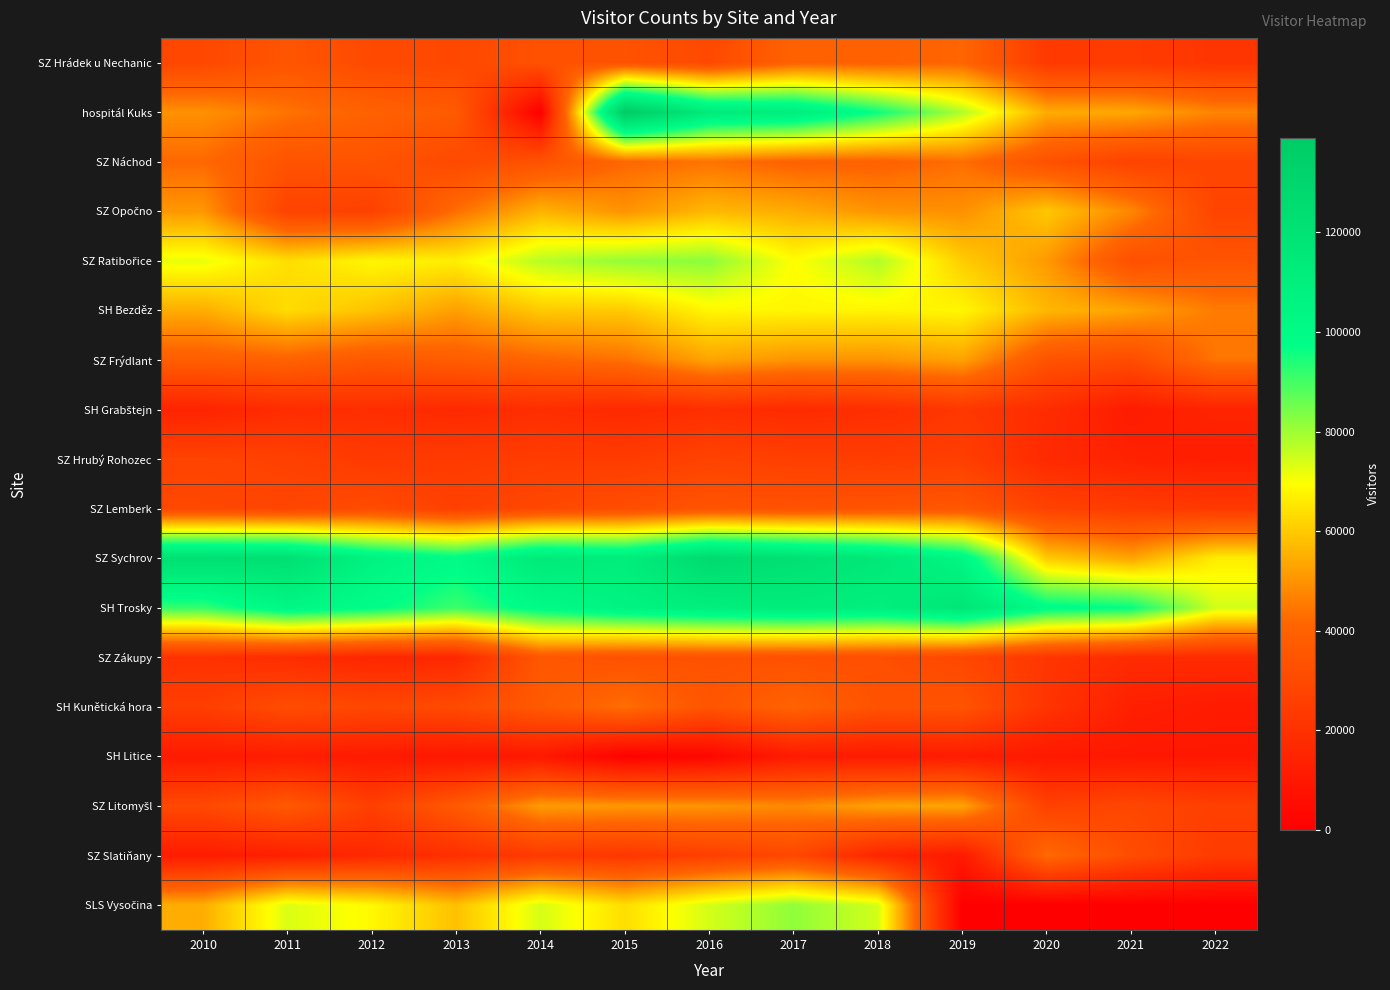

Between 2019 and 2021, which is larger?

2019